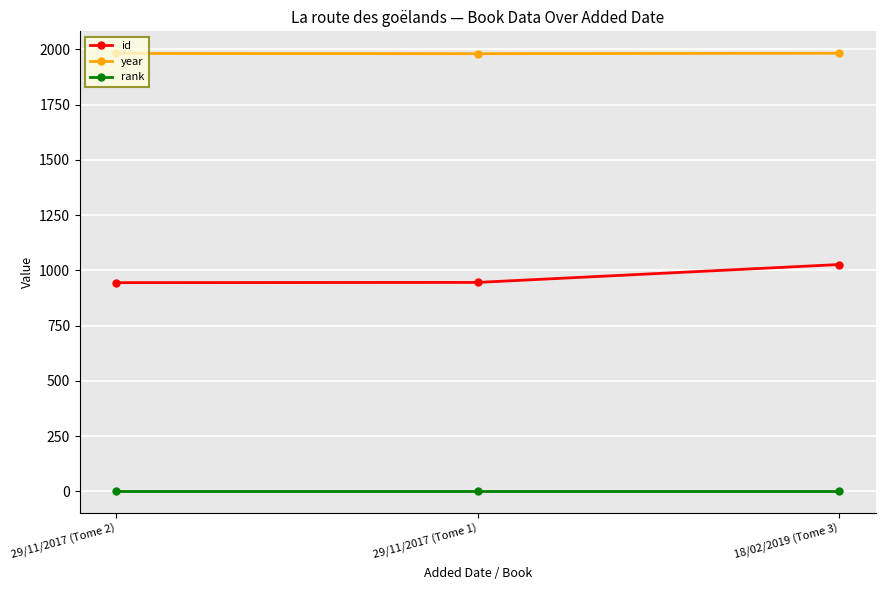

How many data points does each series have?

3